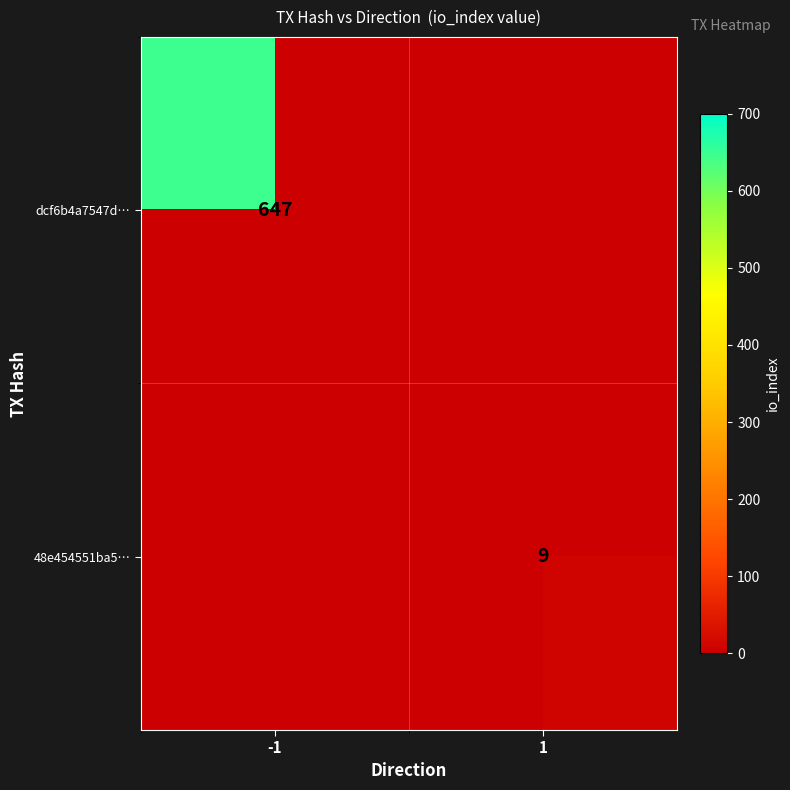

How many series are shown in this chart?

2